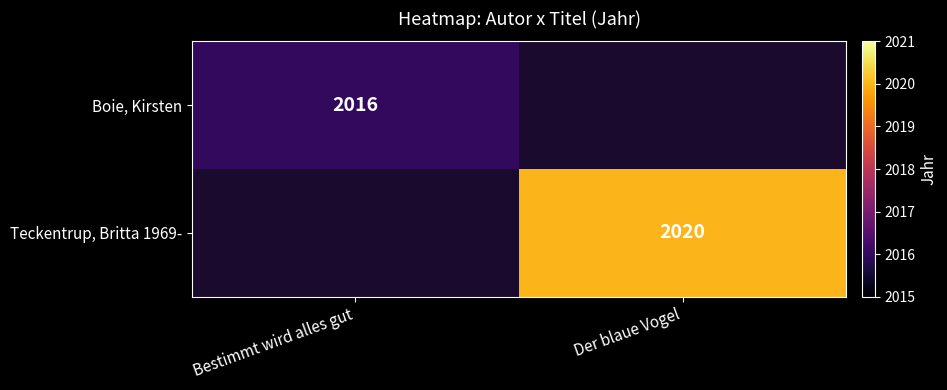

What is the maximum value shown in the chart?

2020.0